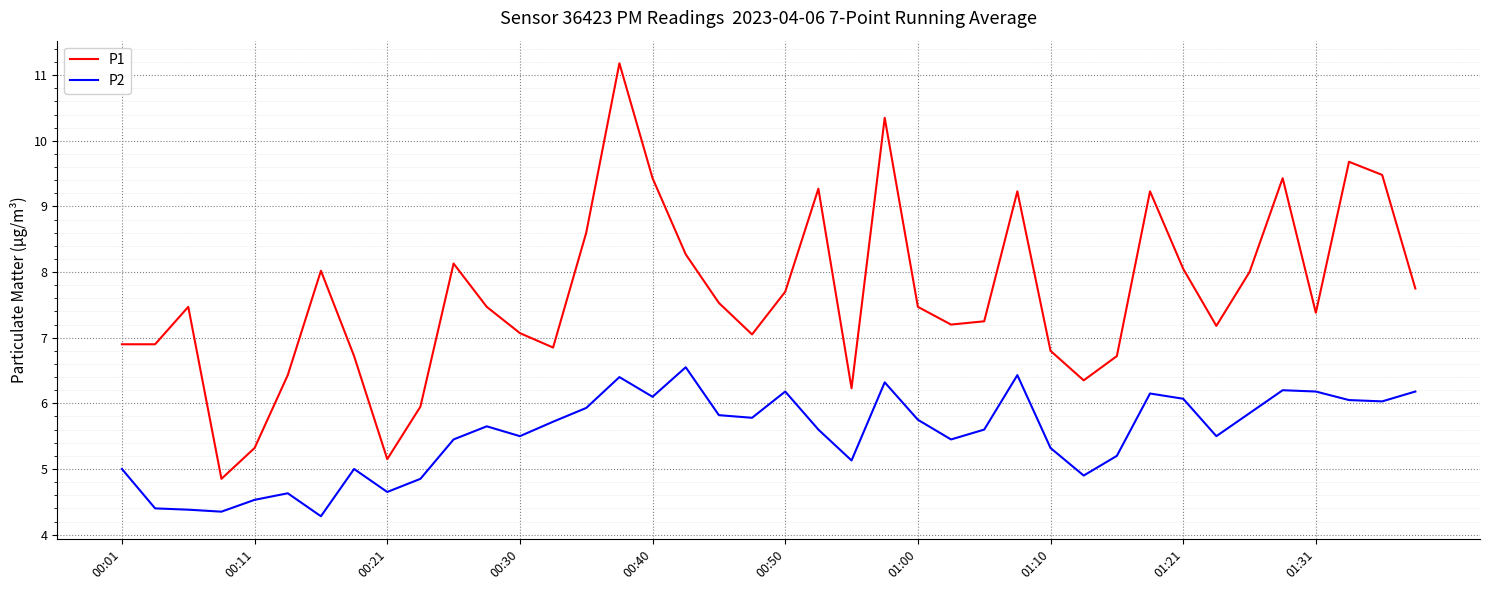

What is the greatest value displayed?

11.2